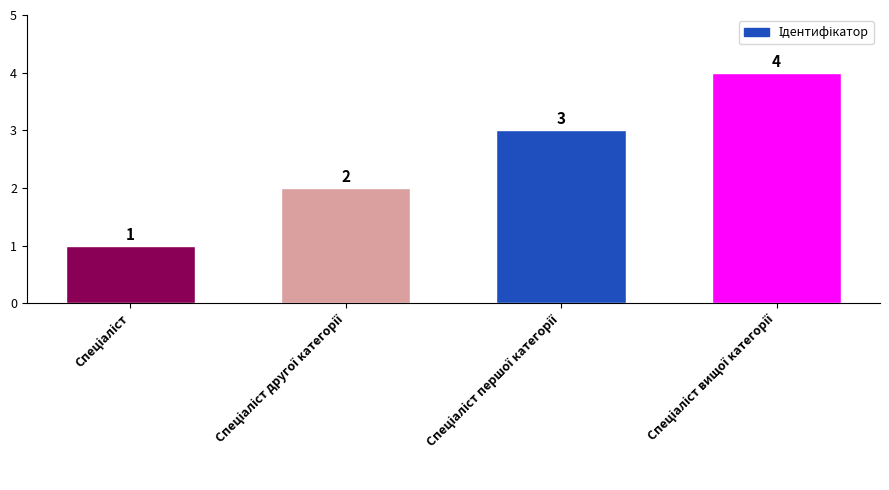

What is the sum of all values?

10